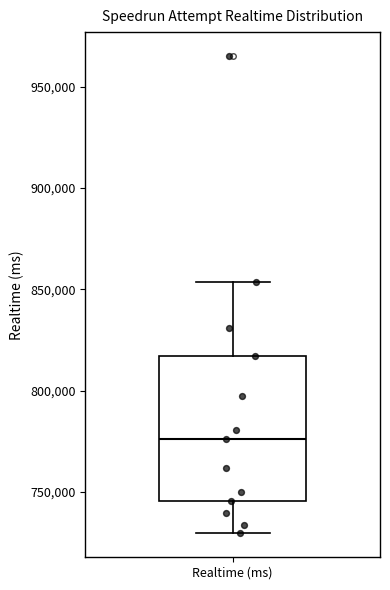

Read this box plot against the y-axis: the position of the median line, the range covered by the box, and the ends of both whiskers. The values are not printed on the chart, so give them approximately, as read against the axis.

median 775000, box 745000 to 815000, whiskers 730000 to 855000